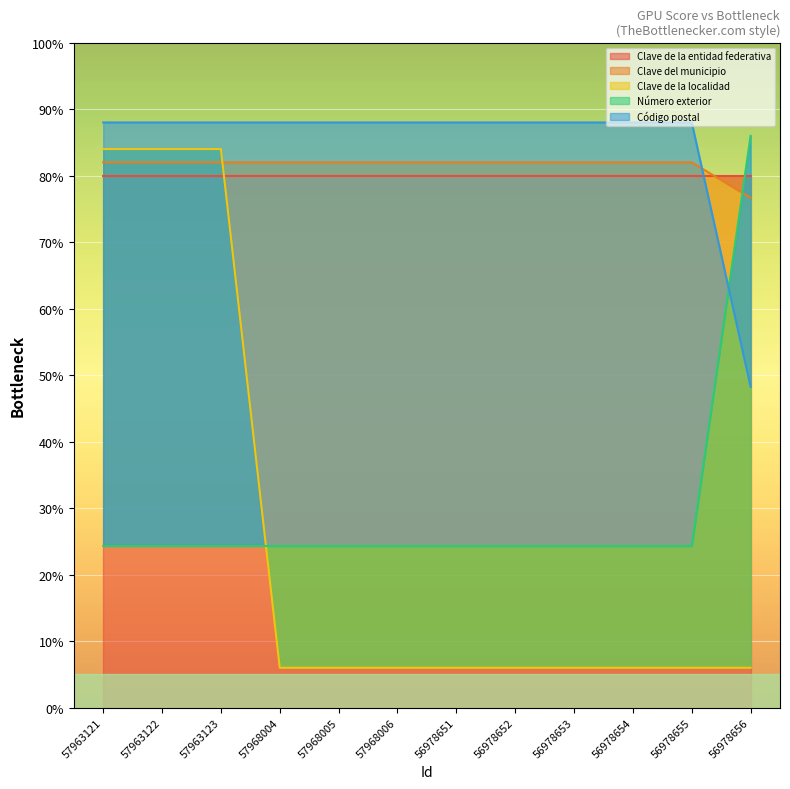

What is the label of the 4th point from the right?

56978653